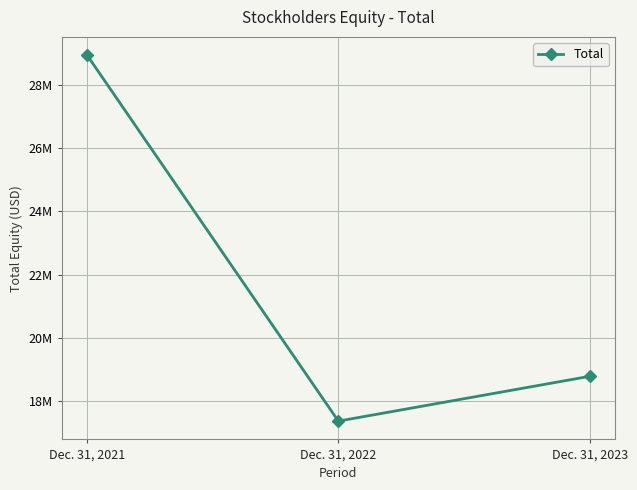

List the labels in order of value, largest first.

Dec. 31, 2021, Dec. 31, 2023, Dec. 31, 2022